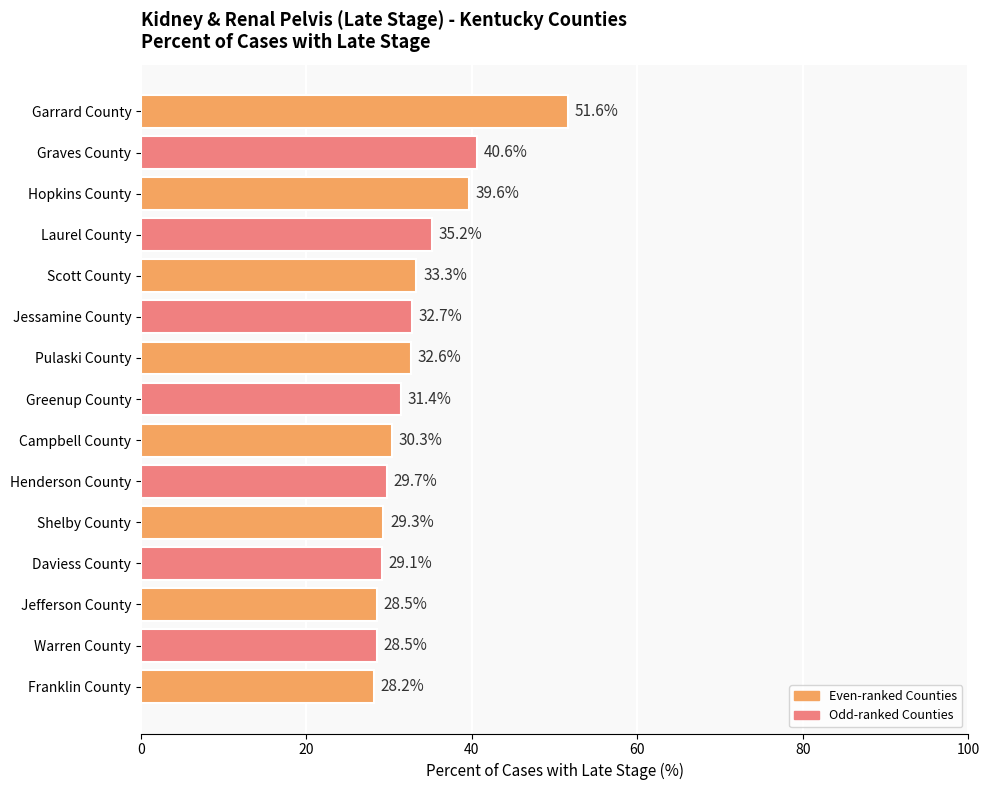

The value at Graves County is 40.6. True or false?

True